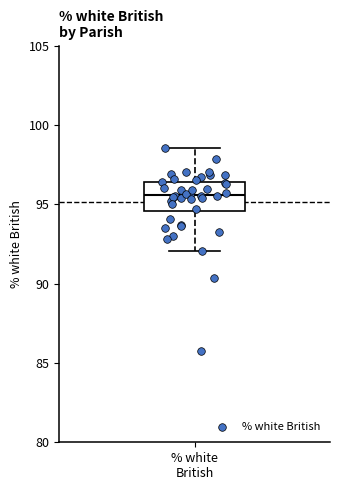

Transcribe this box plot: give where the median line is, the range the box spans, and where the two whiskers end, as read against the y-axis. The values are not printed on the chart, so give them approximately, as read against the axis.

median 95.5, box 94.5 to 96.5, whiskers 92.0 to 98.5